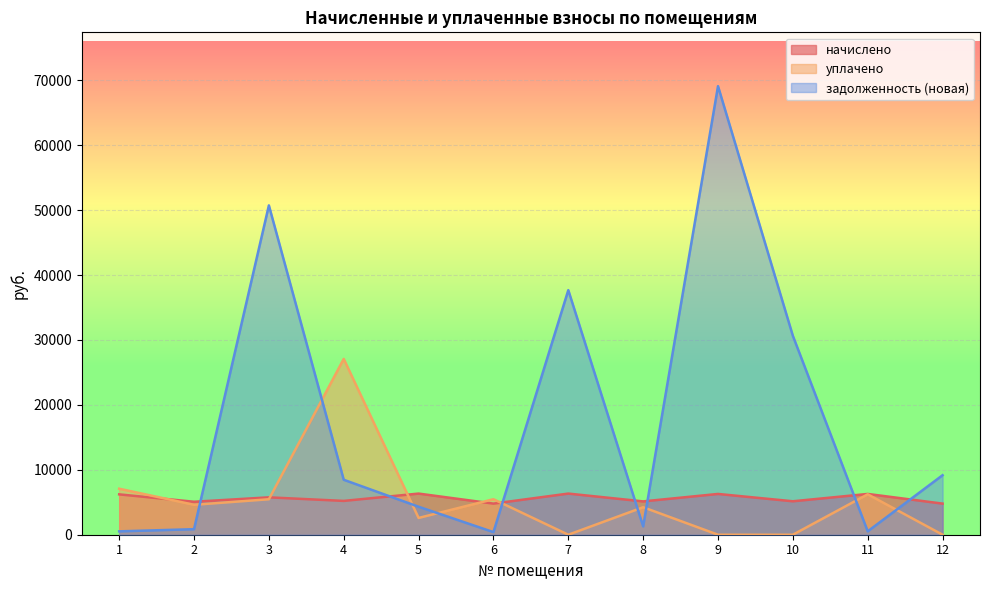

List the labels in order of уплачено value, largest first.

4, 1, 11, 6, 3, 2, 8, 5, 7, 9, 10, 12